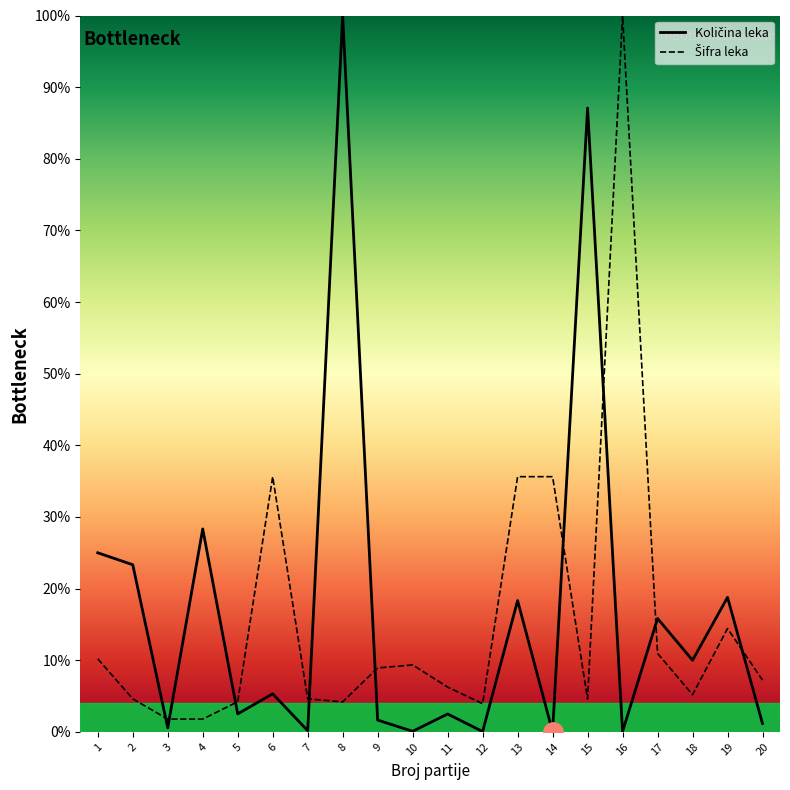

What is the lowest value of the Šifra leka series?

1.8